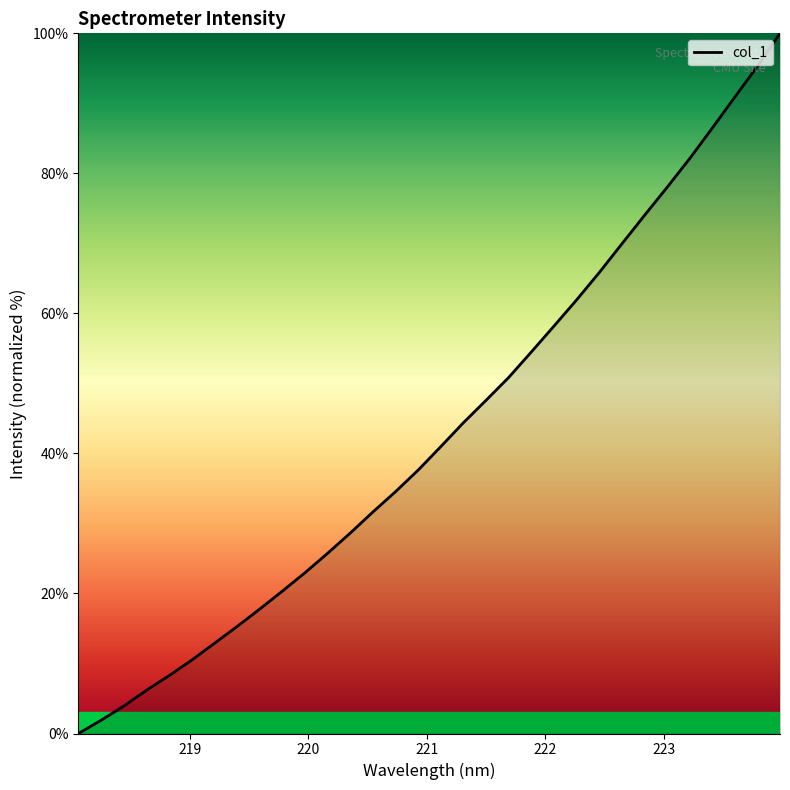

Does the chart display data point markers on the line(s)?

No